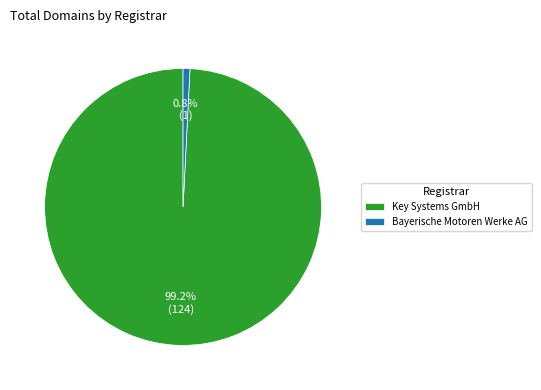

Is Key Systems GmbH the majority of the pie?

Yes